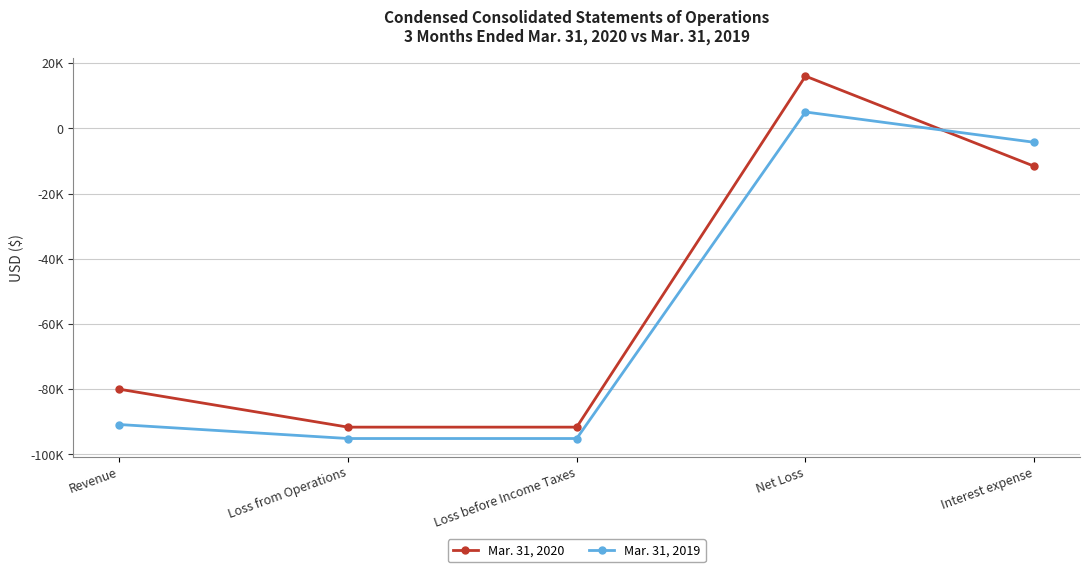

What is the sum of all Mar. 31, 2020 values?

-258989